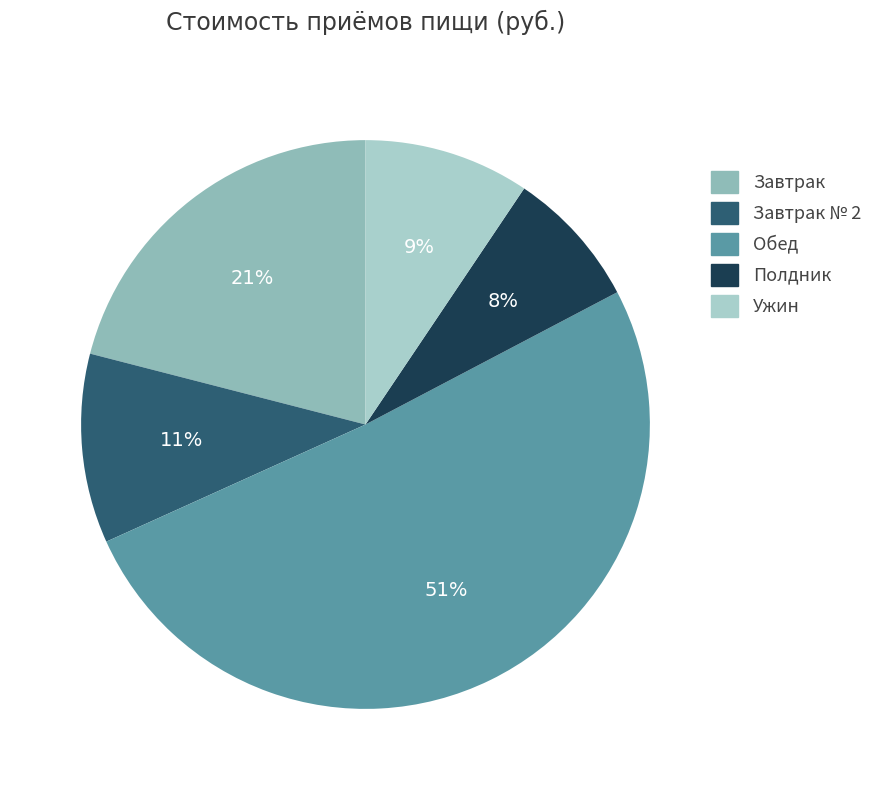

What is the change in value from Завтрак to Полдник?

-13.5